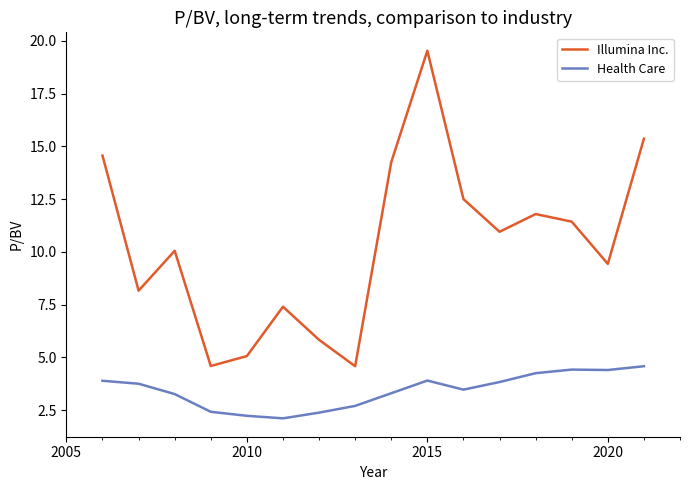

What are all the series names shown in the legend?

Illumina Inc., Health Care